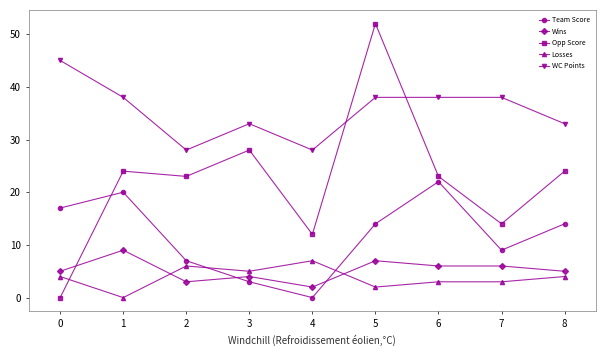

Where is the first local maximum for Wins?

1